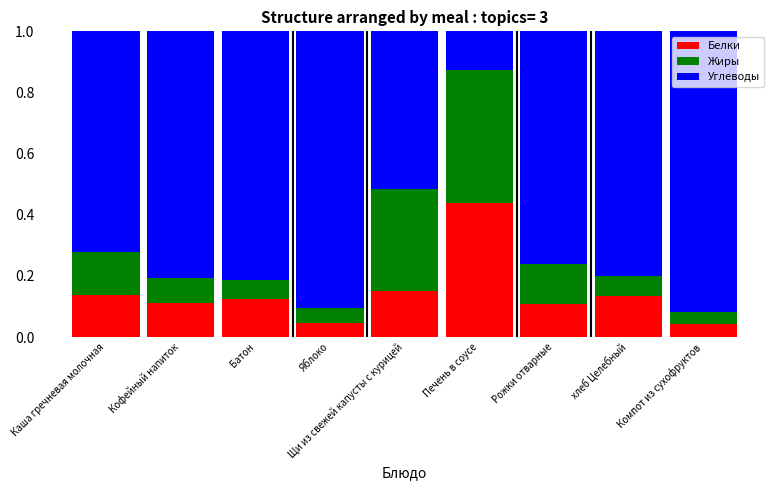

What is the total value across all series at Компот из сухофруктов?

1.0